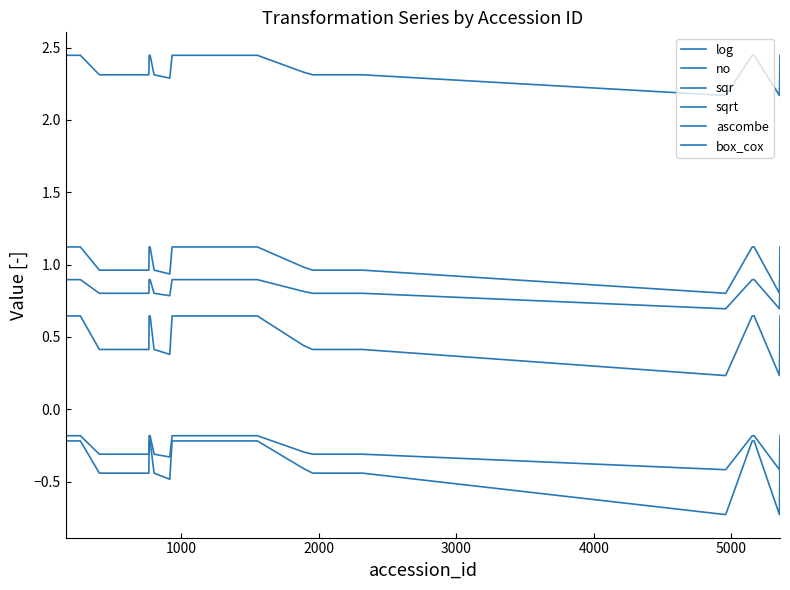

What is the minimum value for sqr?

0.2